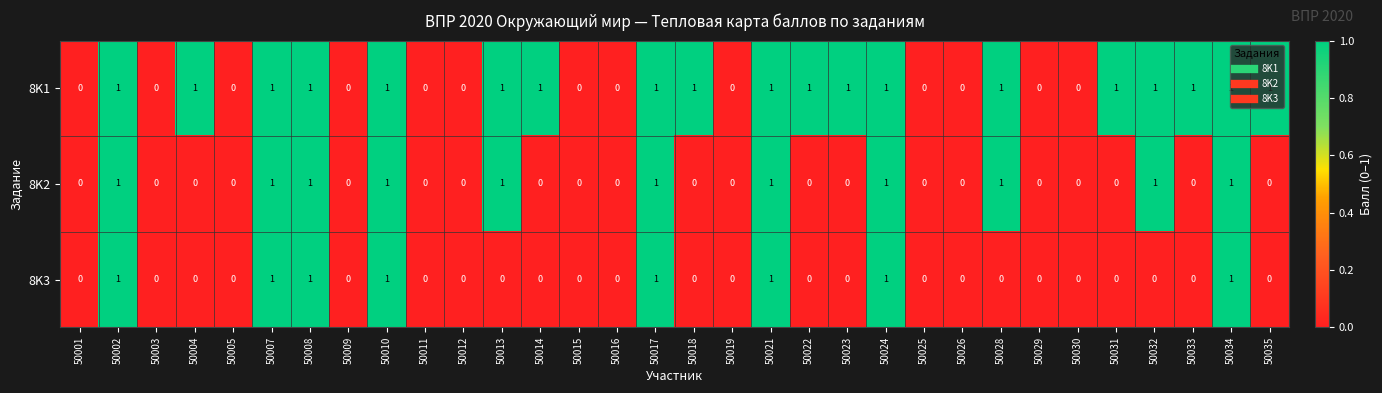

Which series has the largest total across all categories?

8K1